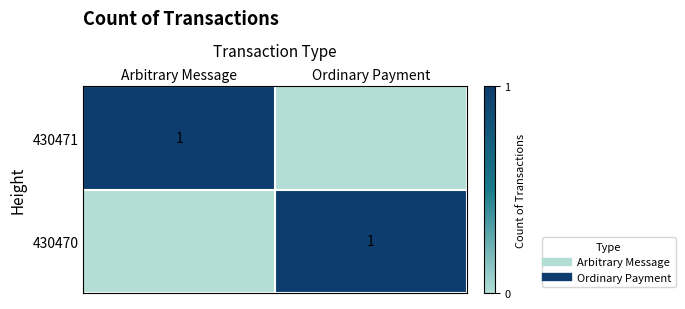

Which has a higher value, Arbitrary Message or Ordinary Payment?

Arbitrary Message